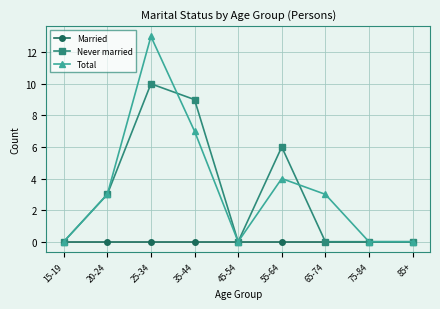

Which label corresponds to the largest value in the chart?

25-34